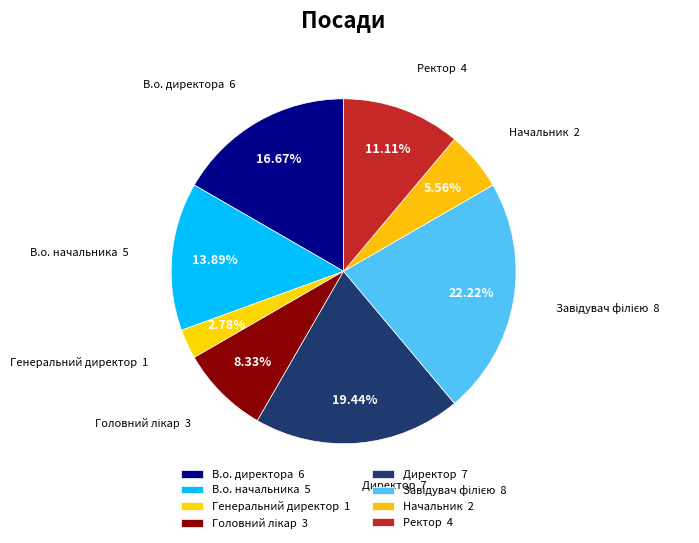

What is the smallest slice in the pie chart?

Генеральний директор